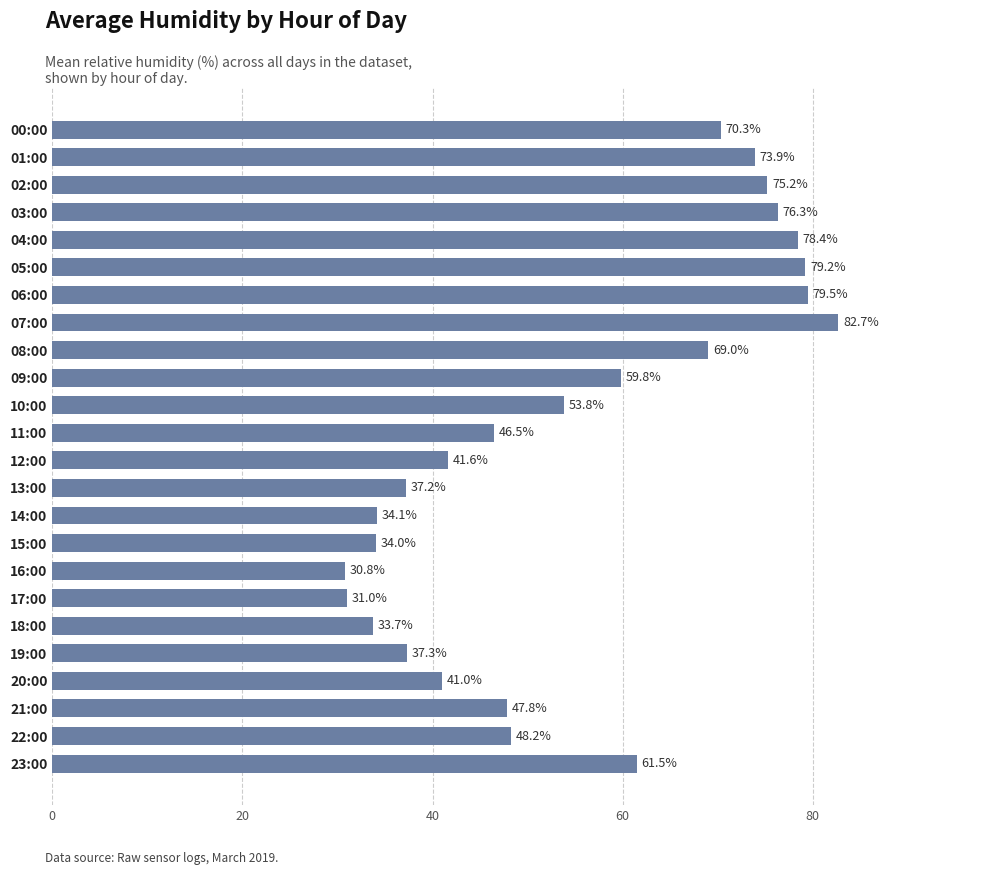

What is the ratio of the value at 16:00 to the value at 12:00?

0.7